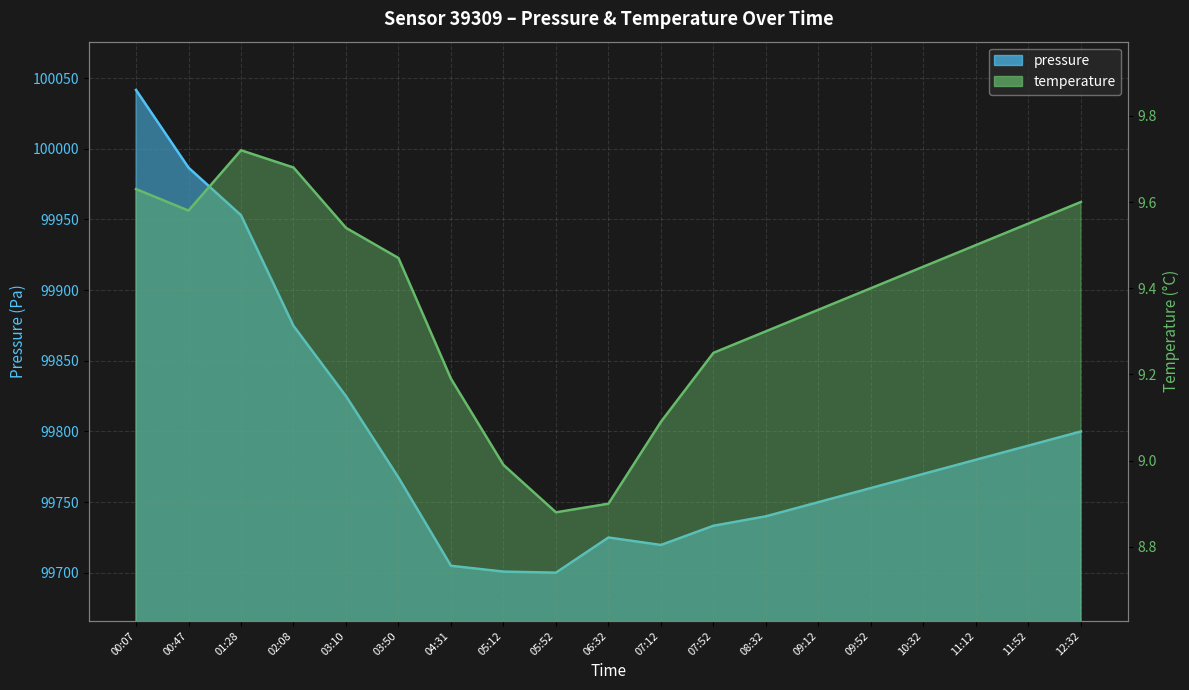

Which series has the largest range (max minus min)?

pressure